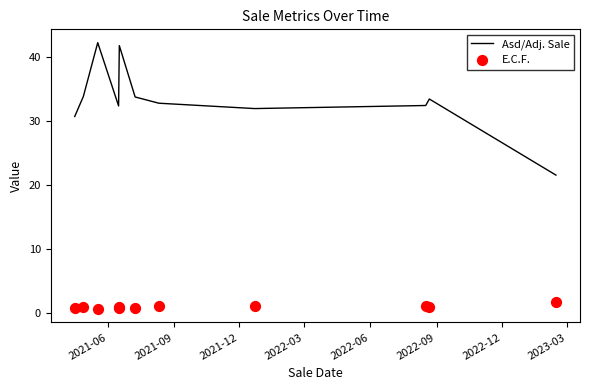

Which series has the largest total across all categories?

Asd/Adj. Sale